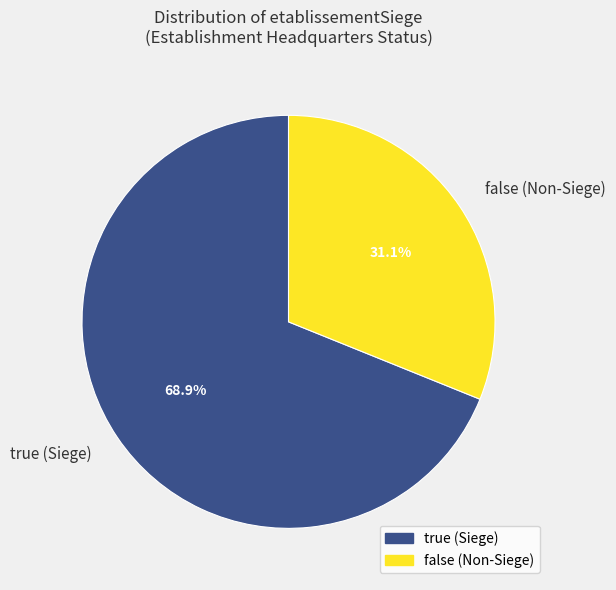

What percentage is NOT represented by false?

68.9%